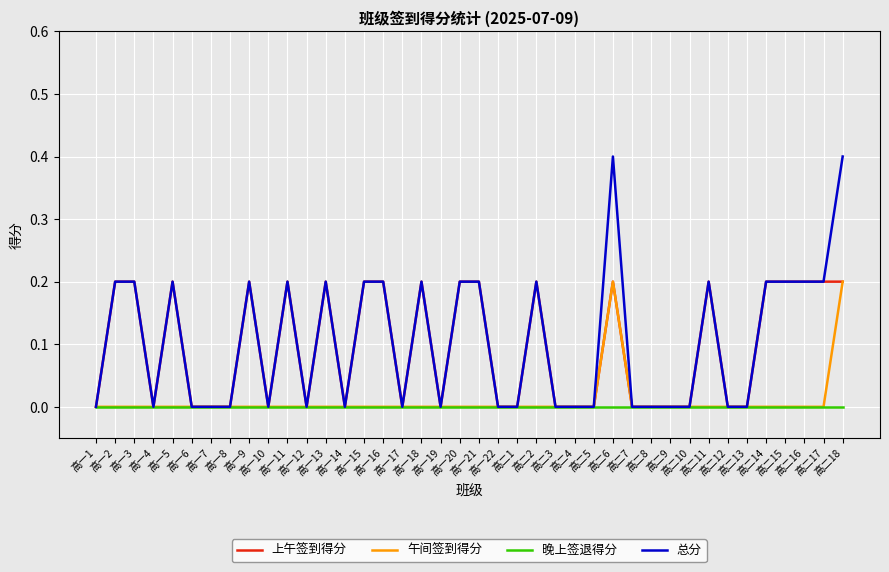

Which series has the largest range (max minus min)?

总分